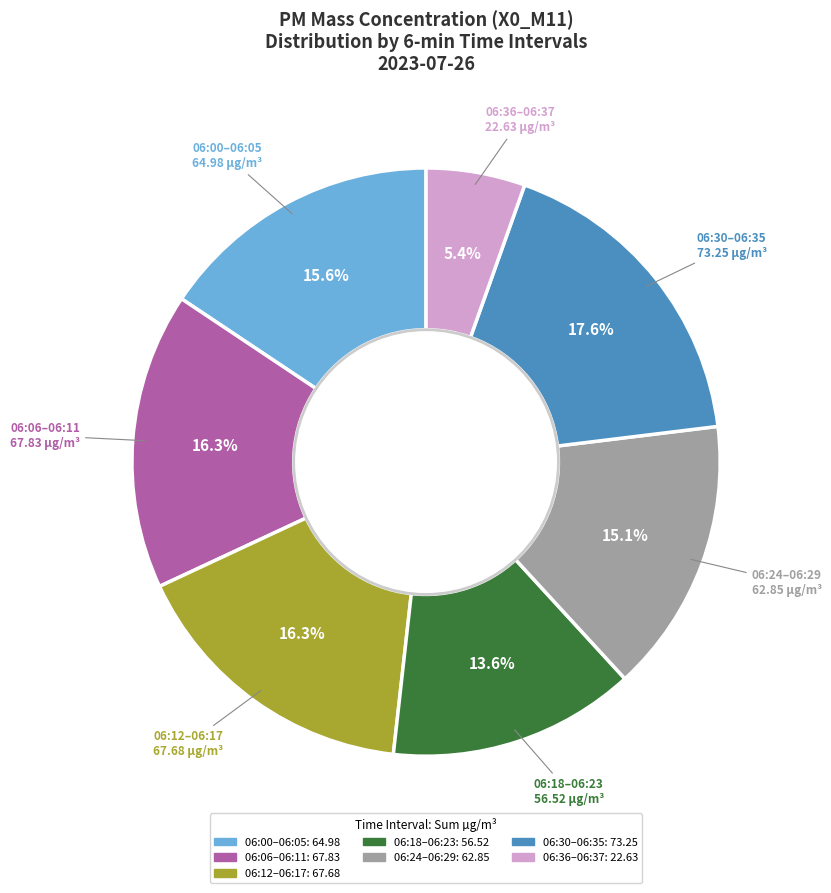

Is there any slice that represents more than half of the pie?

No